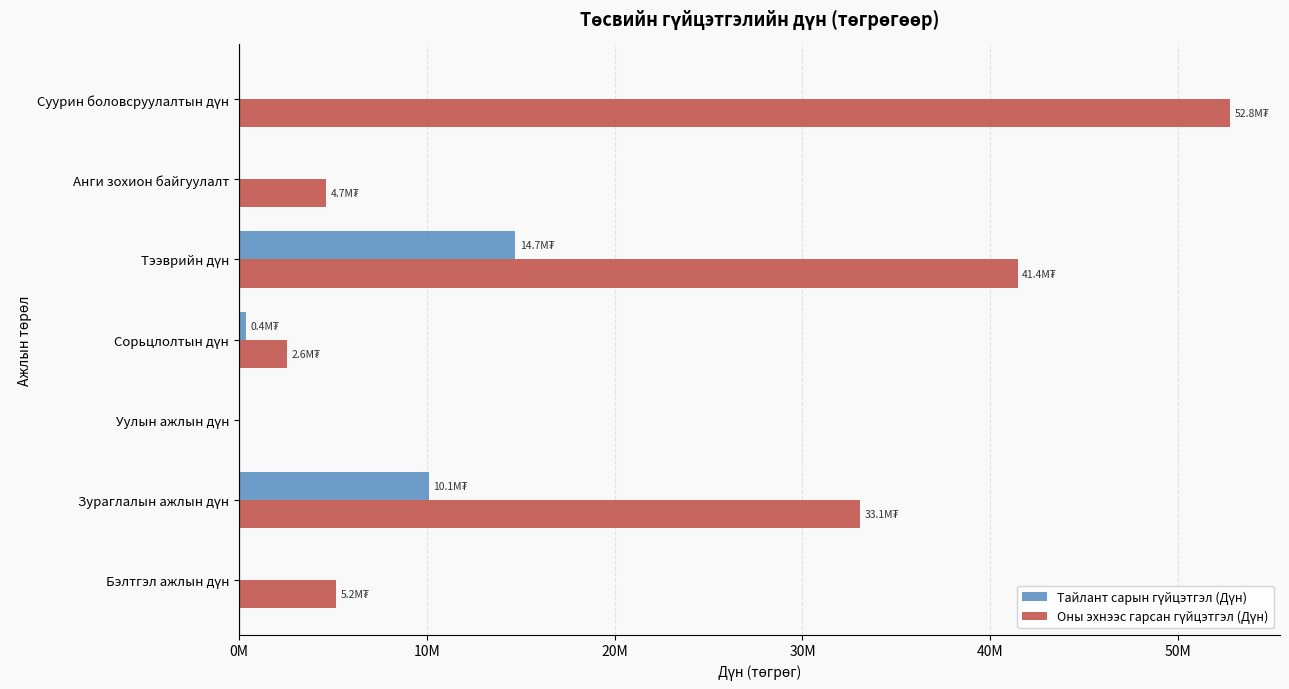

What is the value of the Тайлант сарын гүйцэтгэл (Дүн) bar at the 2nd from the left?

10120000